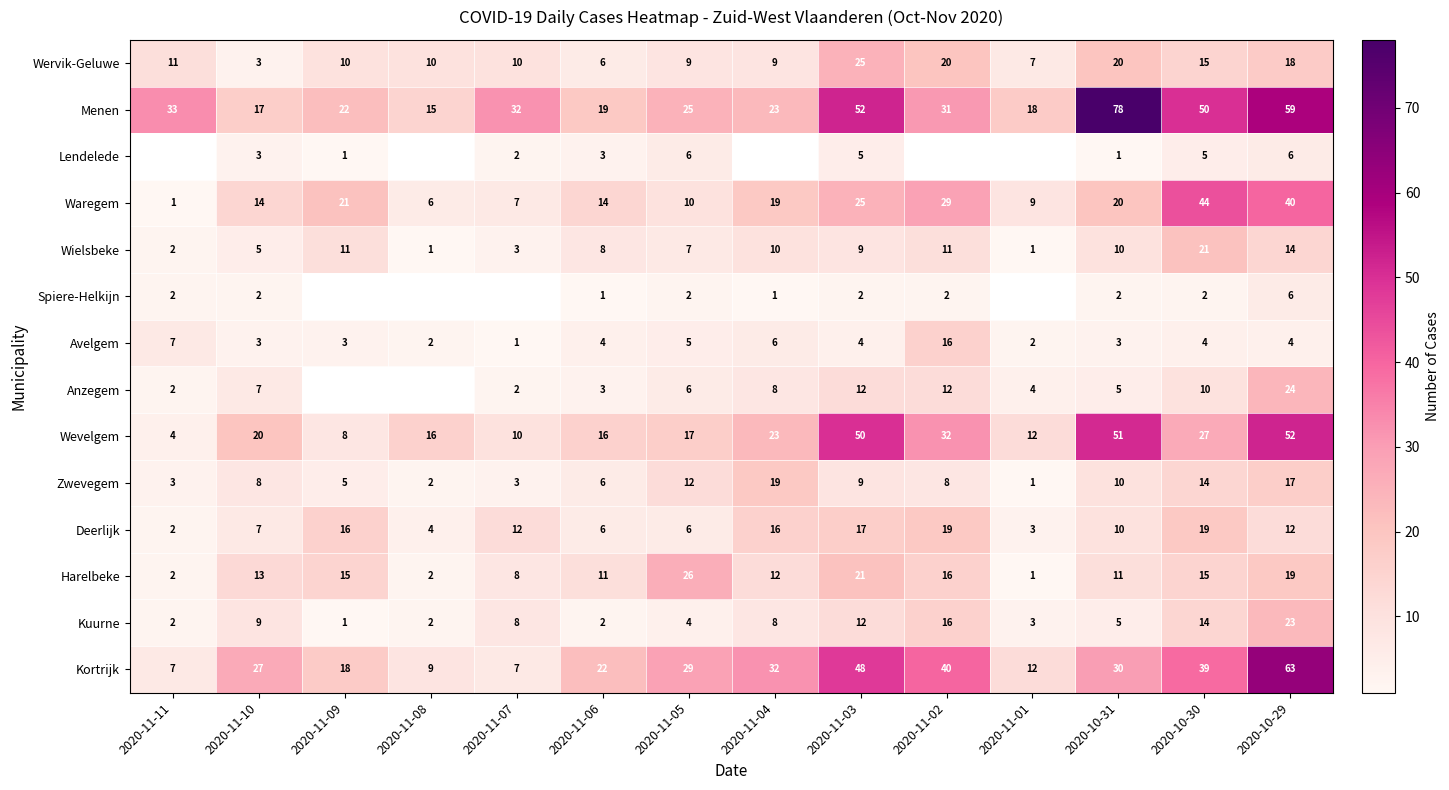

What is the maximum value for Harelbeke?

26